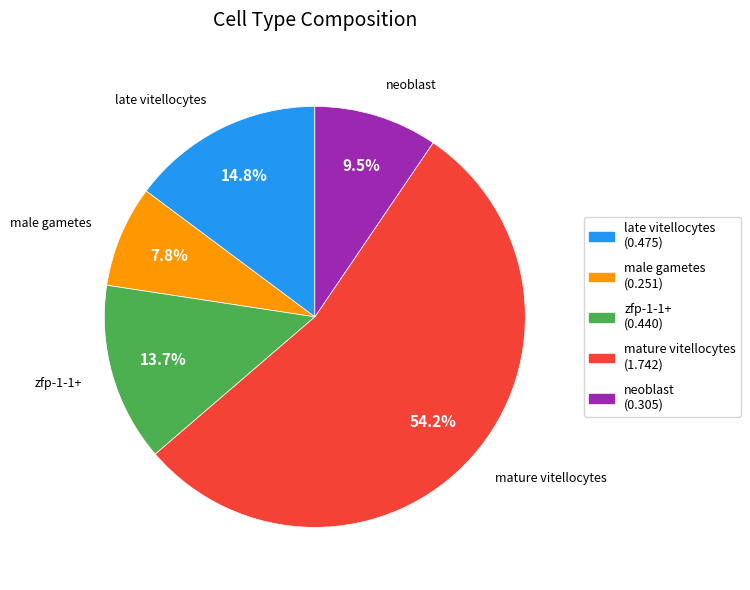

Rank the categories by value from lowest to highest.

male gametes, neoblast, zfp-1-1+, late vitellocytes, mature vitellocytes